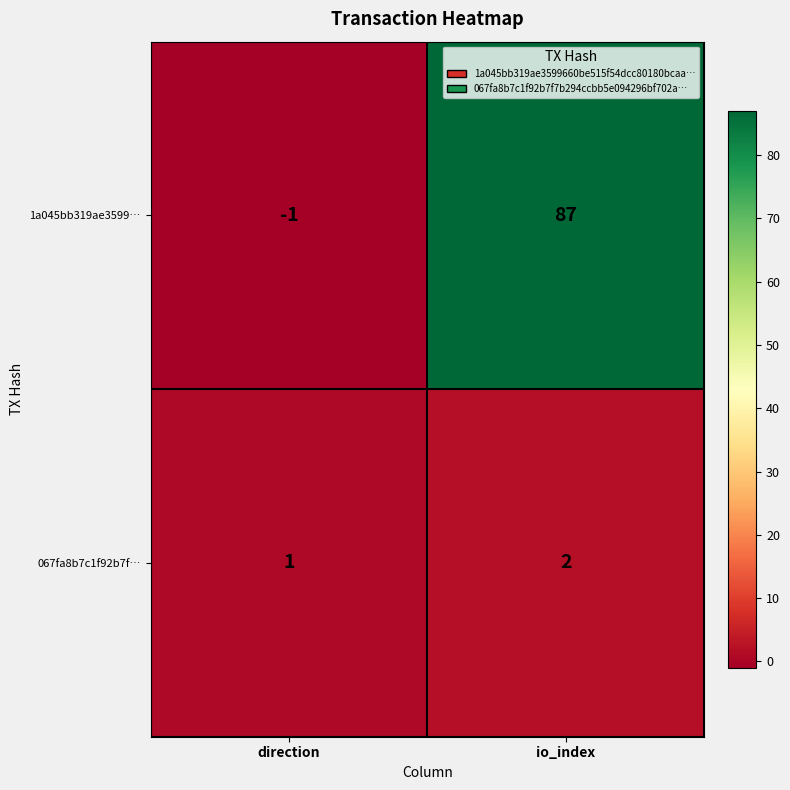

Rank the categories by 067fa8b7c1f92b7f… value from lowest to highest.

direction, io_index